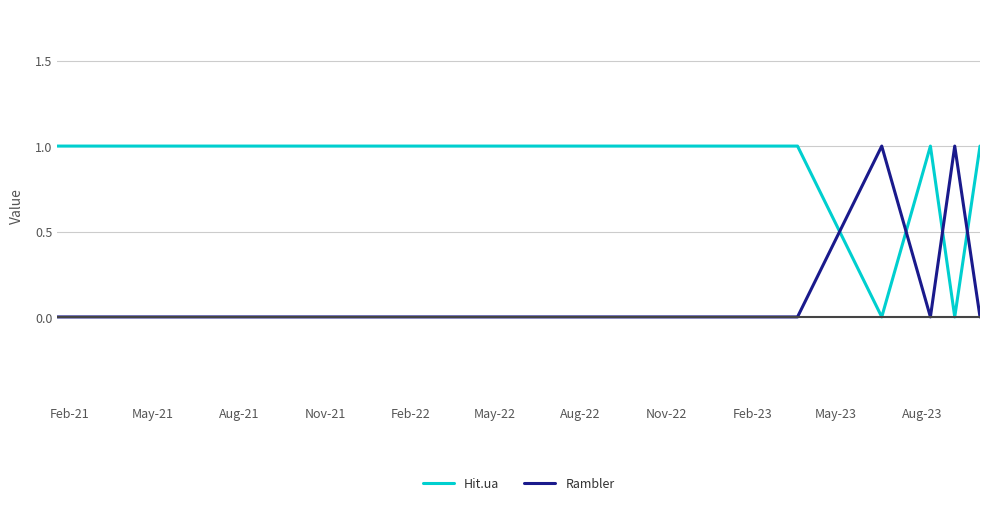

List the series in order of their overall mean, highest first.

Hit.ua, Rambler